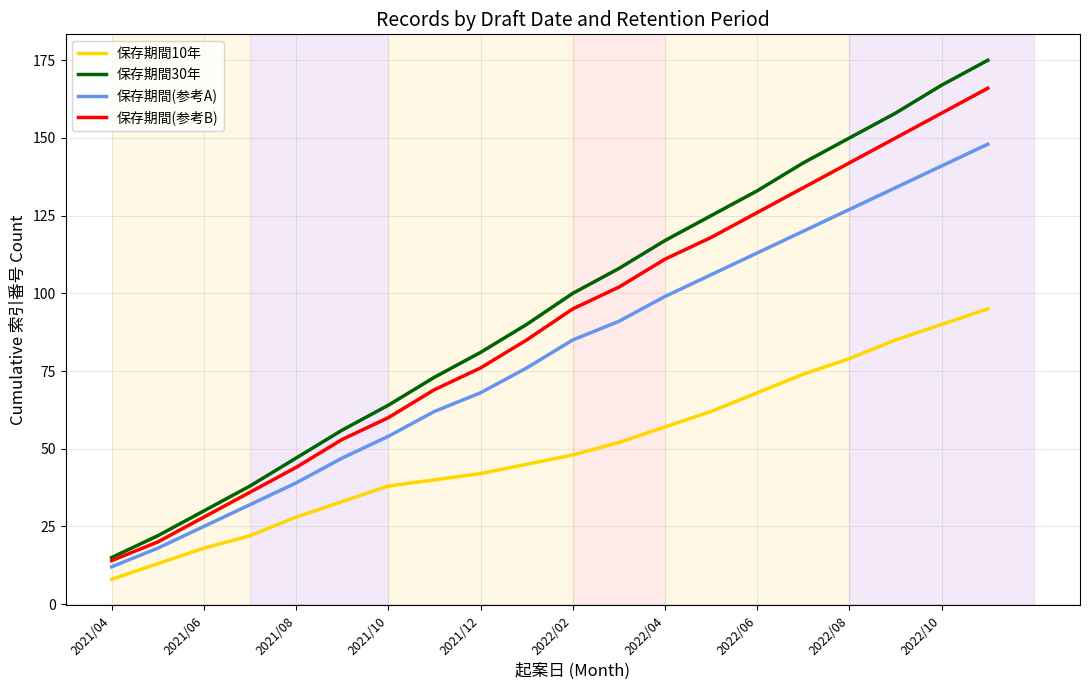

True or false: 保存期間(参考A) and 保存期間30年 cross at least once.

False